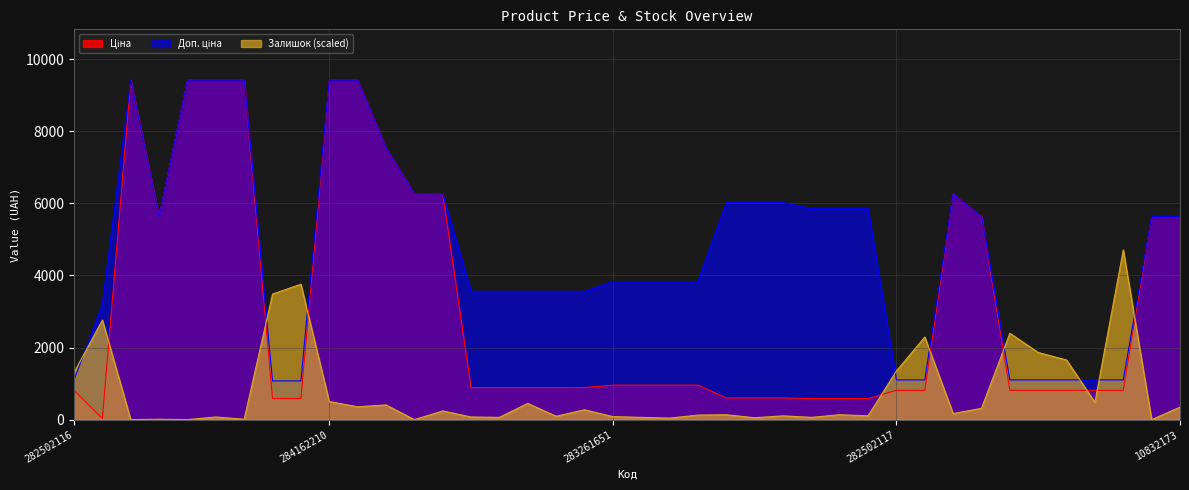

True or false: Ціна and Доп. ціна intersect in this chart.

False